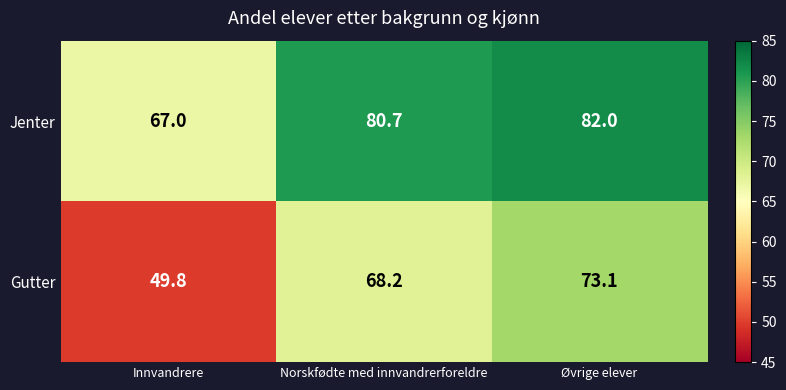

What is the sum of all Gutter values?

191.1